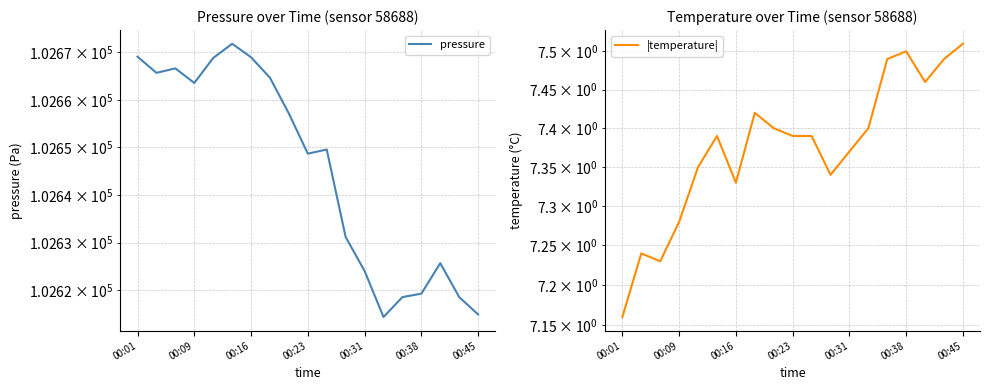

True or false: pressure and |temperature| intersect in this chart.

False